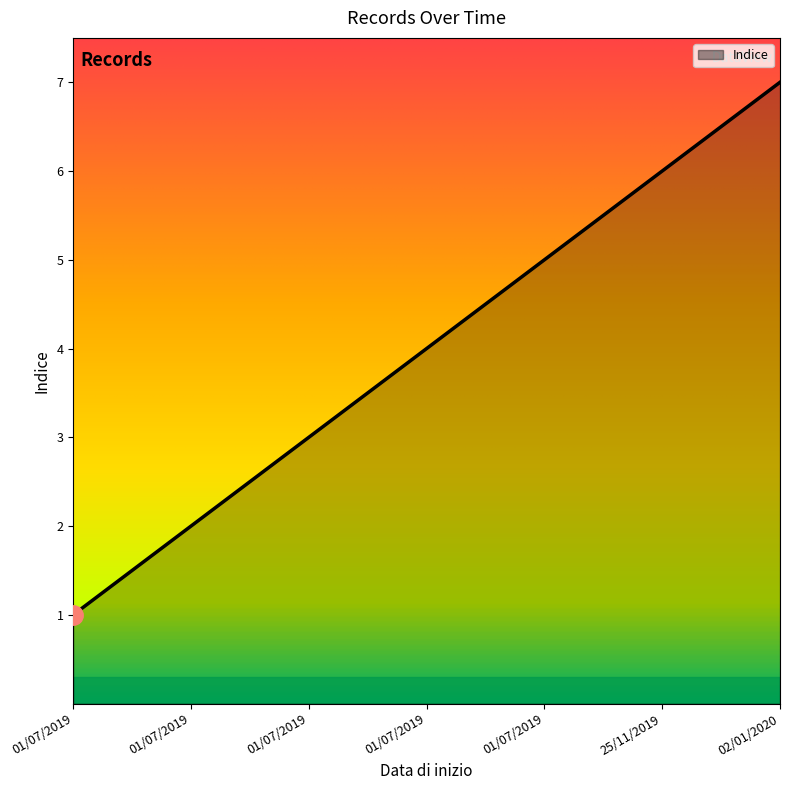

How many categories are shown in the chart?

7